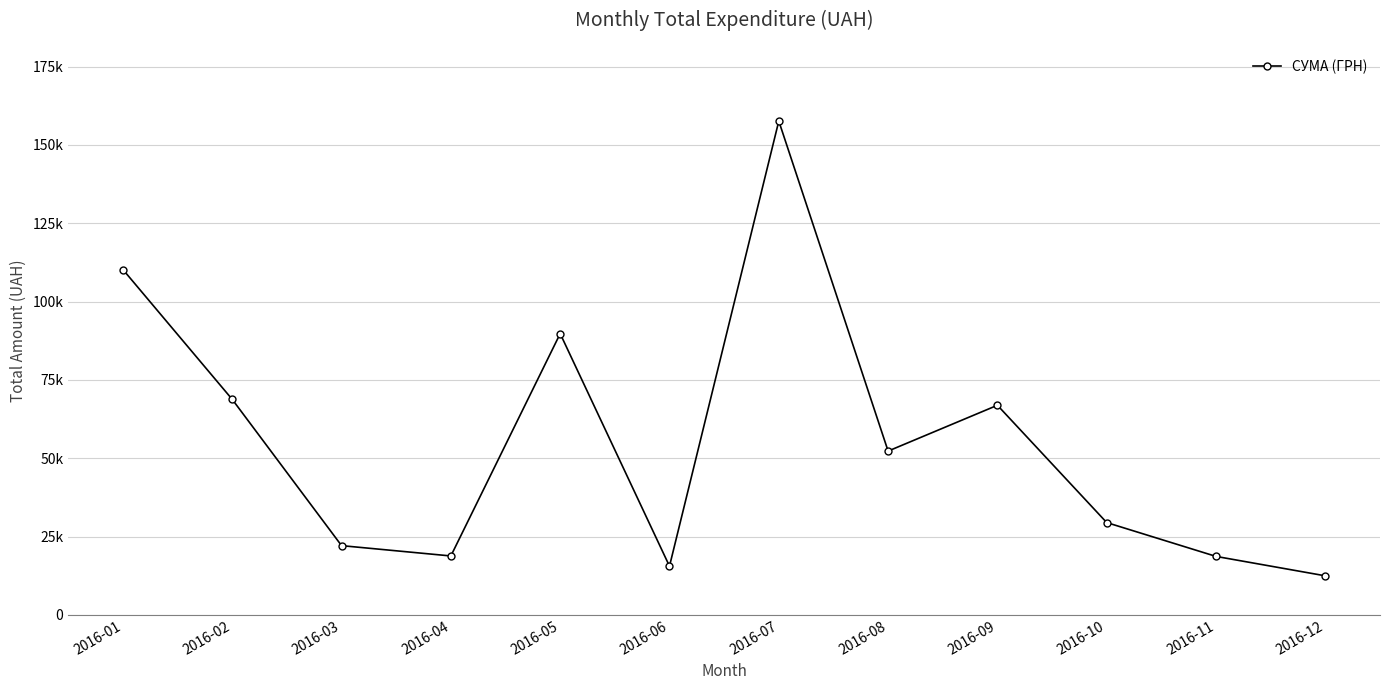

Is this an area chart (filled region under the line)?

No